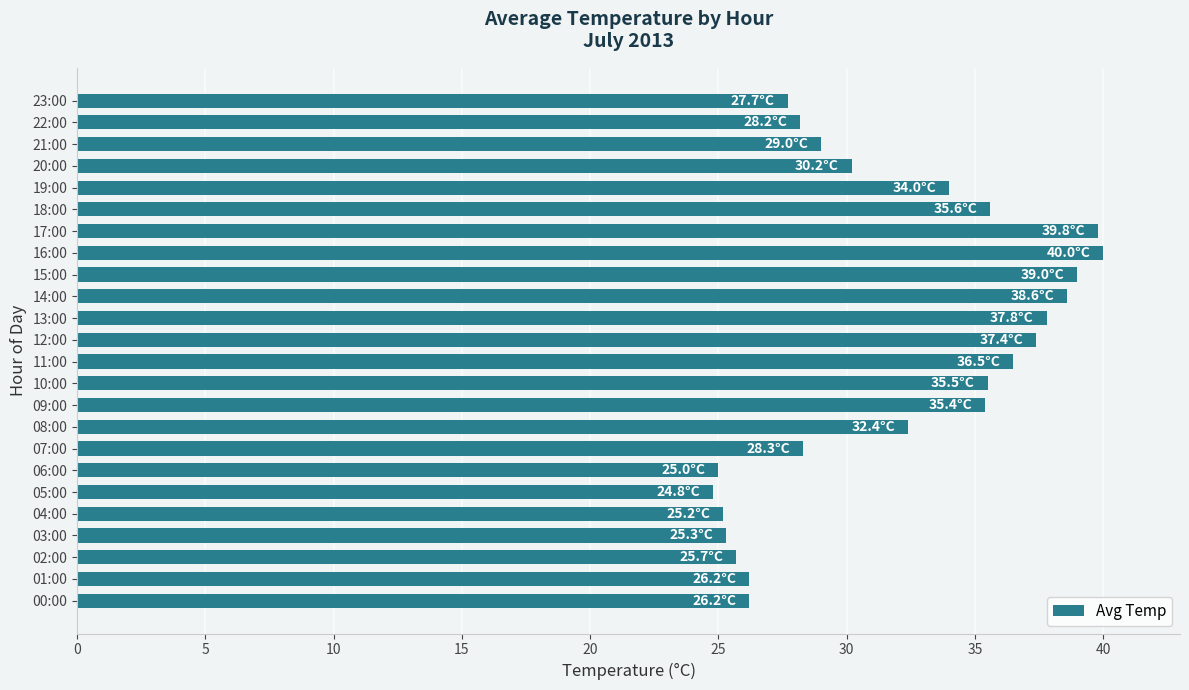

The value at 11:00 is 36.5. True or false?

True